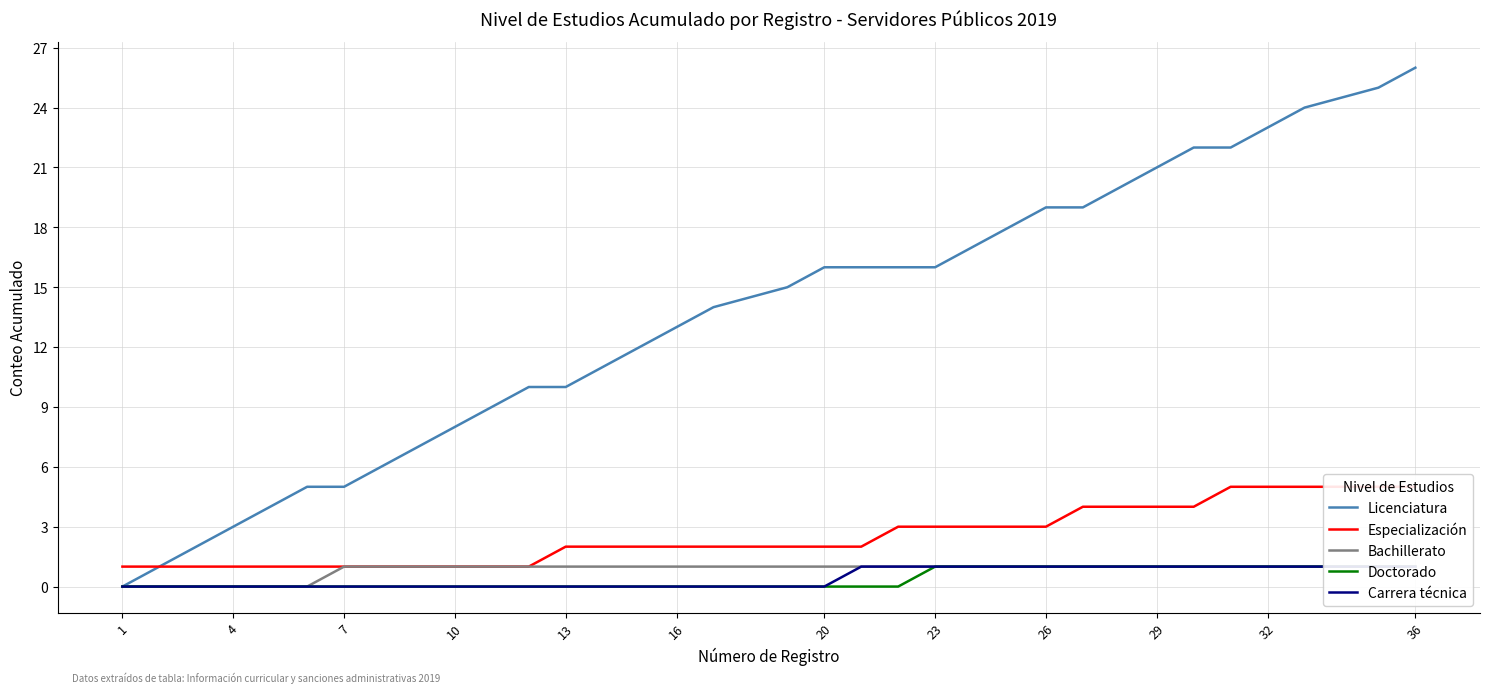

What are all the series names shown in the legend?

Licenciatura, Especialización, Bachillerato, Doctorado, Carrera técnica